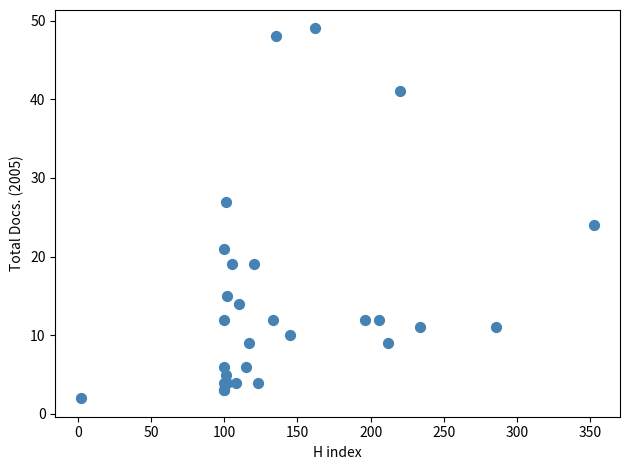

What Y value in the scatter plot is closest to 25?

24